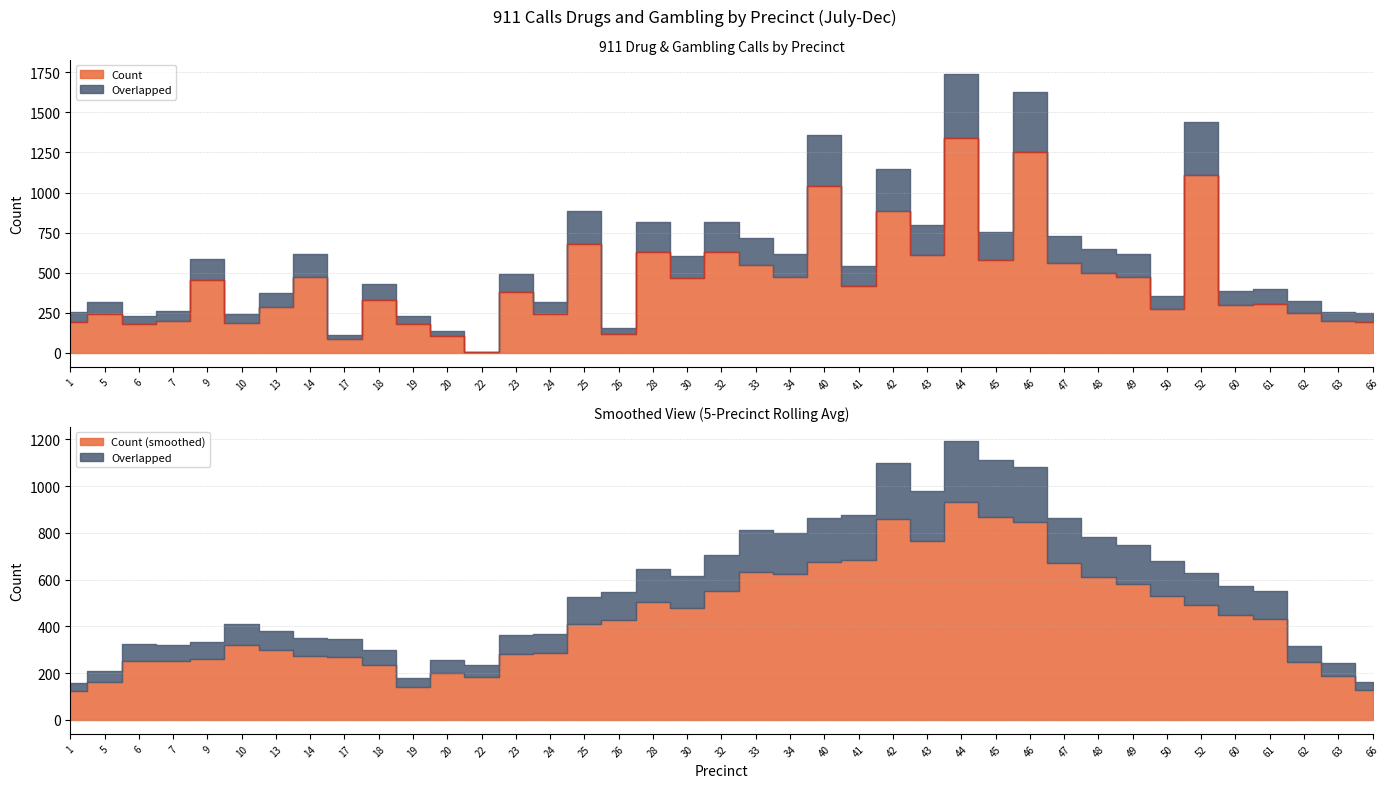

Reading left to right, what are all the values shown in this chart?

195	242	178	199	452	188	285	475	87	329	179	106	4	379	244	682	121	627	467	630	551	475	1043	416	884	612	1340	580	1252	559	500	475	273	1107	299	307	248	196	193